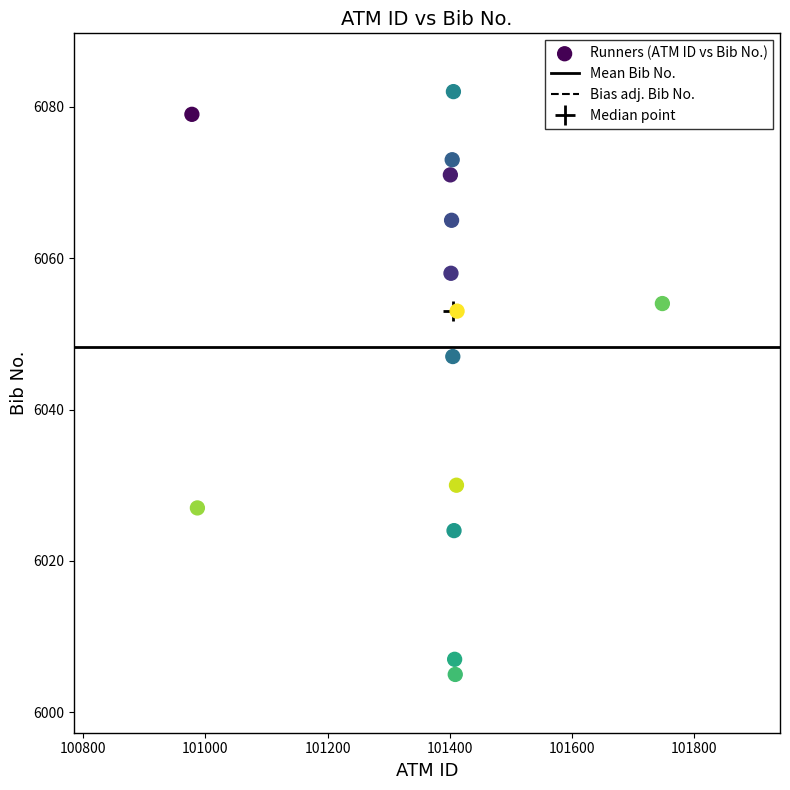

What Y value in the scatter plot is closest to 6043?

6047